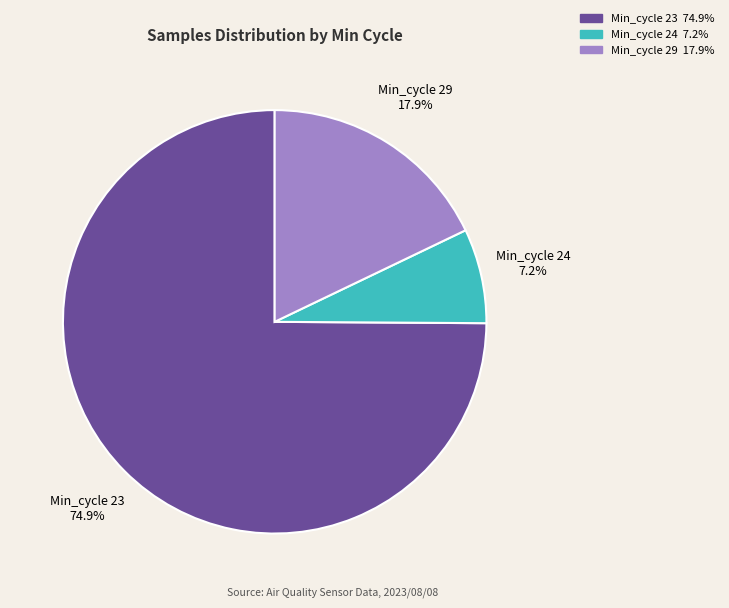

What is the largest slice in the pie chart?

Min_cycle 23